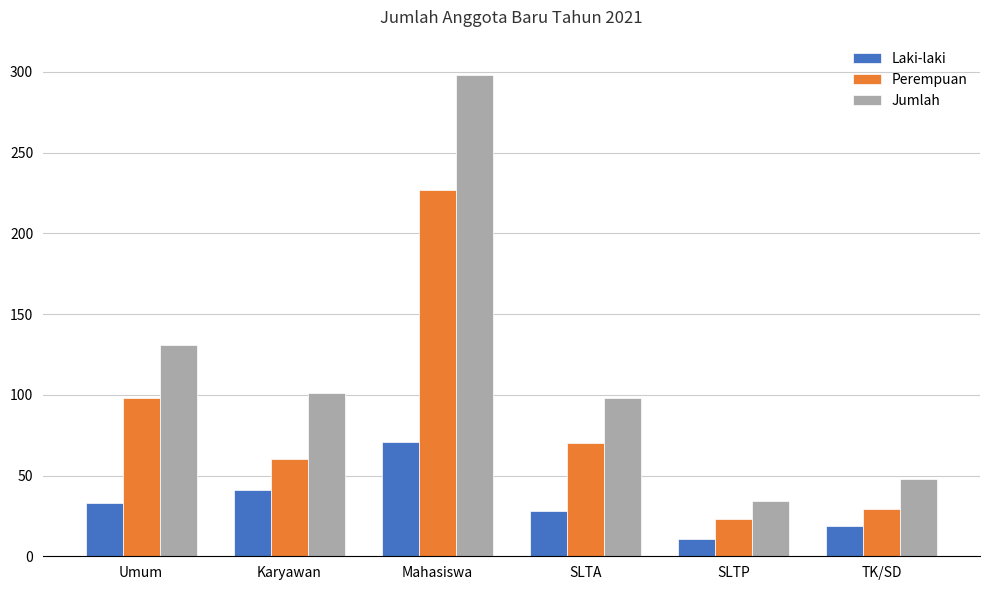

What is the label of the 3rd bar from the left?

Mahasiswa